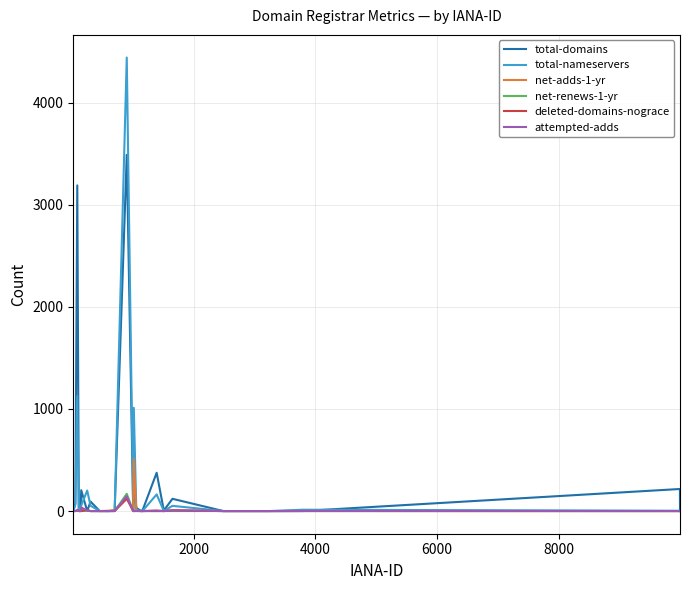

What is the maximum value shown in the chart?

4442